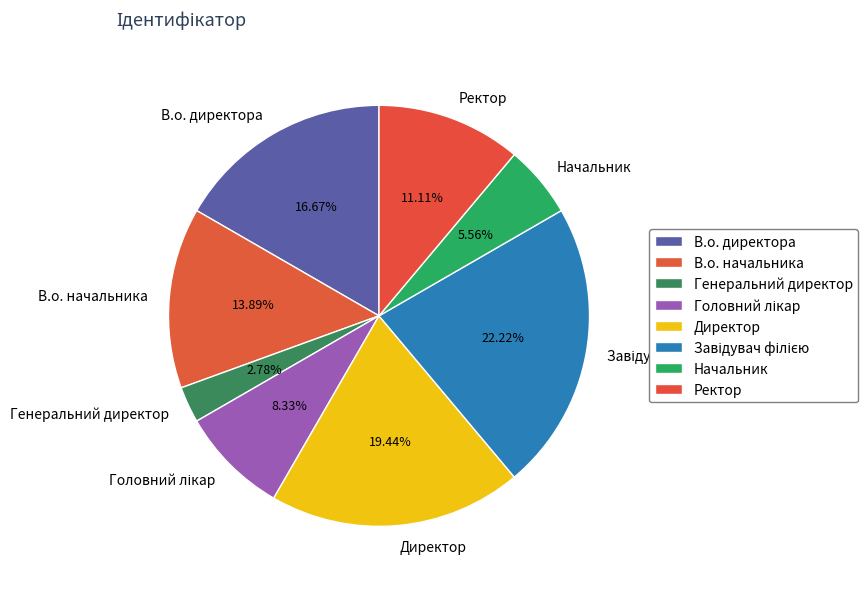

To the nearest percent, what is the difference between the В.о. директора and Ректор slice percentages?

6%